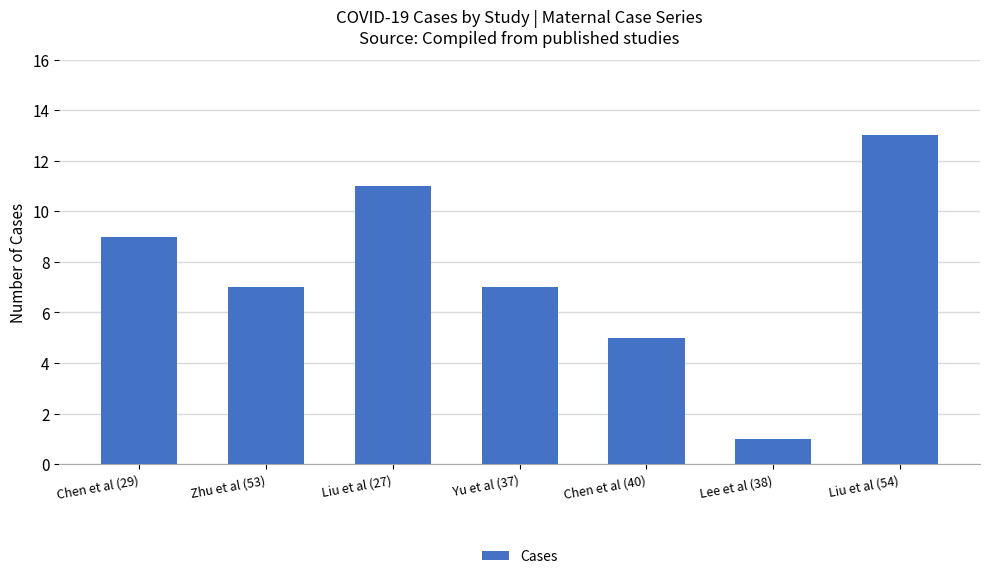

True or false: the data shows 3 at Chen et al (29).

False